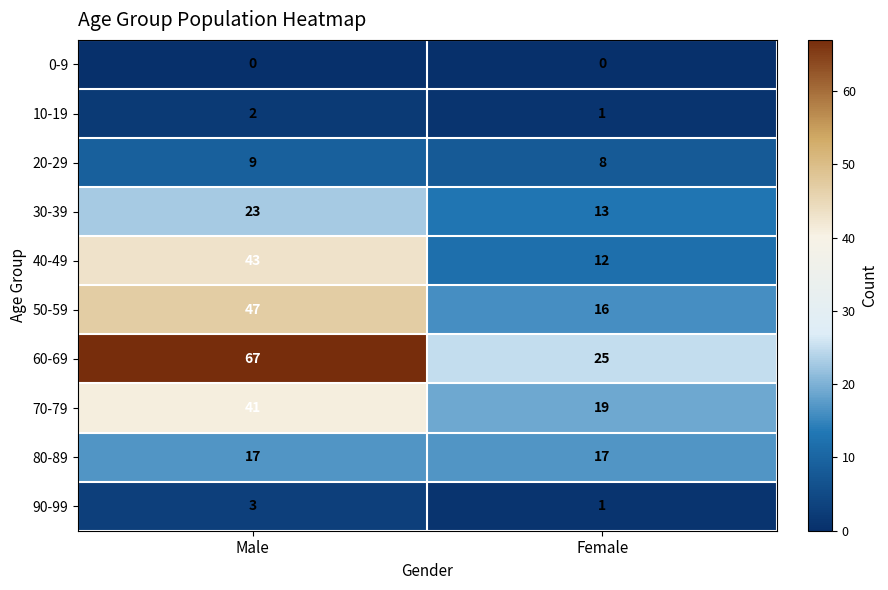

What is the approximate value of 30-39 at Female, to the nearest 10?

10